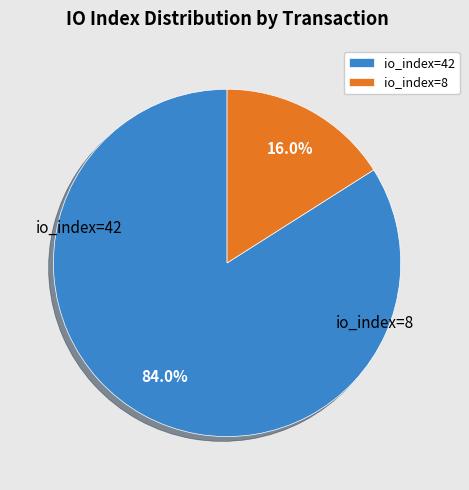

True or false: io_index=42 accounts for 91% of the total.

False